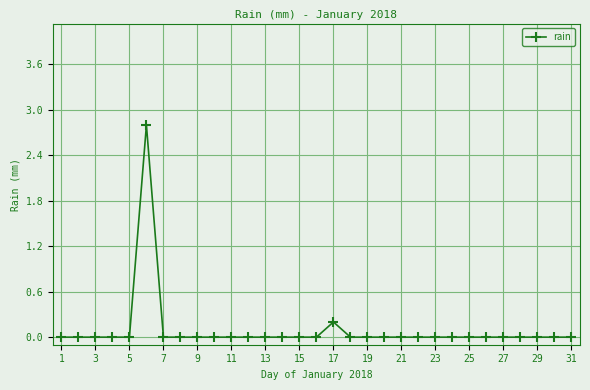

How many data points does each series have?

31